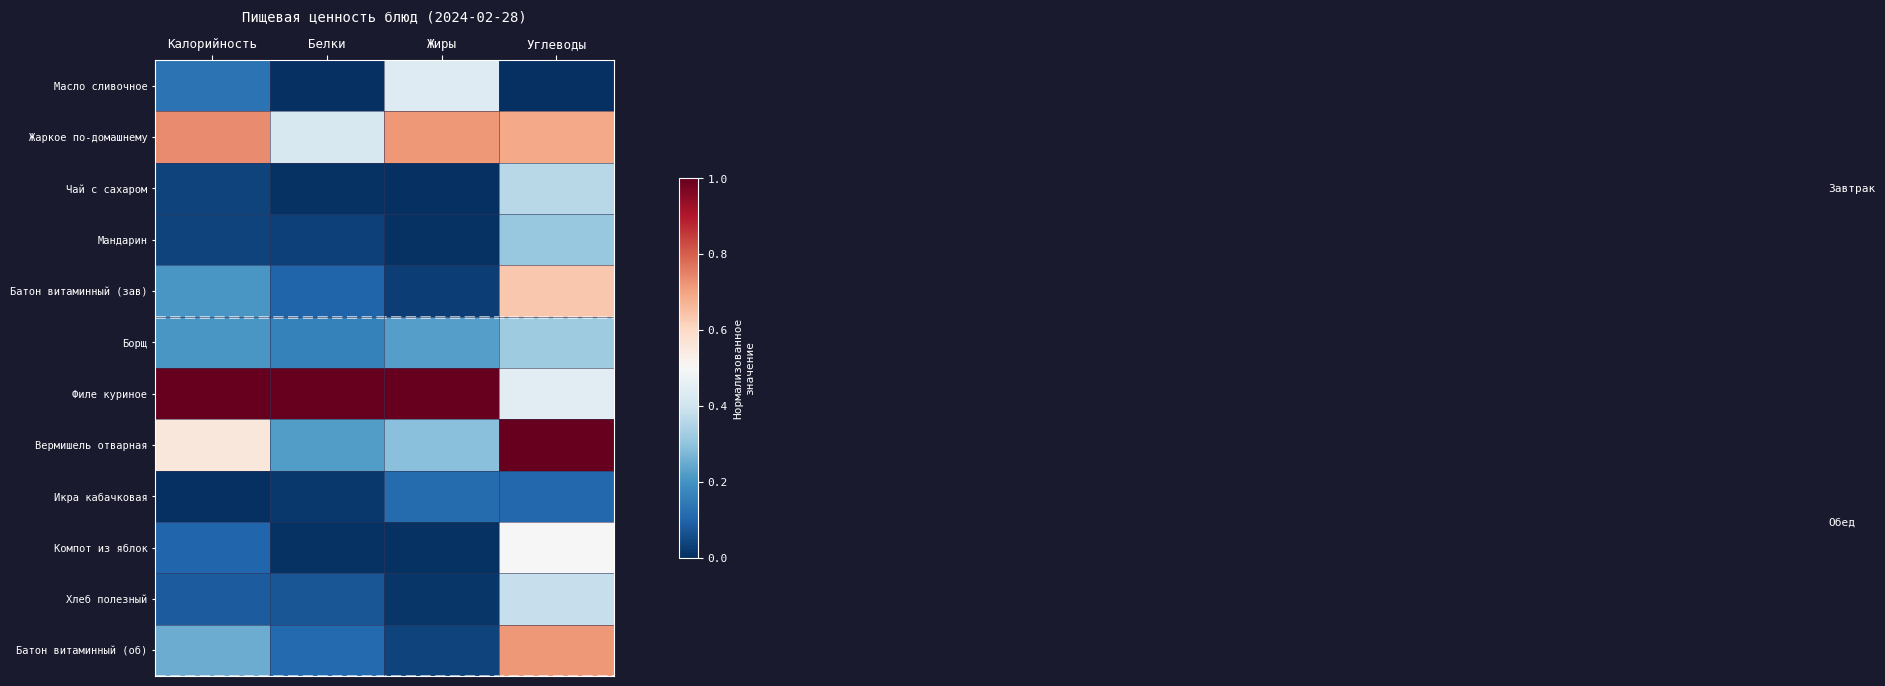

At Калорийность, list the series in order from smallest to largest.

Икра кабачковая, Чай с сахаром, Мандарин, Хлеб полезный, Компот из яблок, Масло сливочное, Борщ, Батон витаминный (зав), Батон витаминный (об), Вермишель отварная, Жаркое по-домашнему, Филе куриное